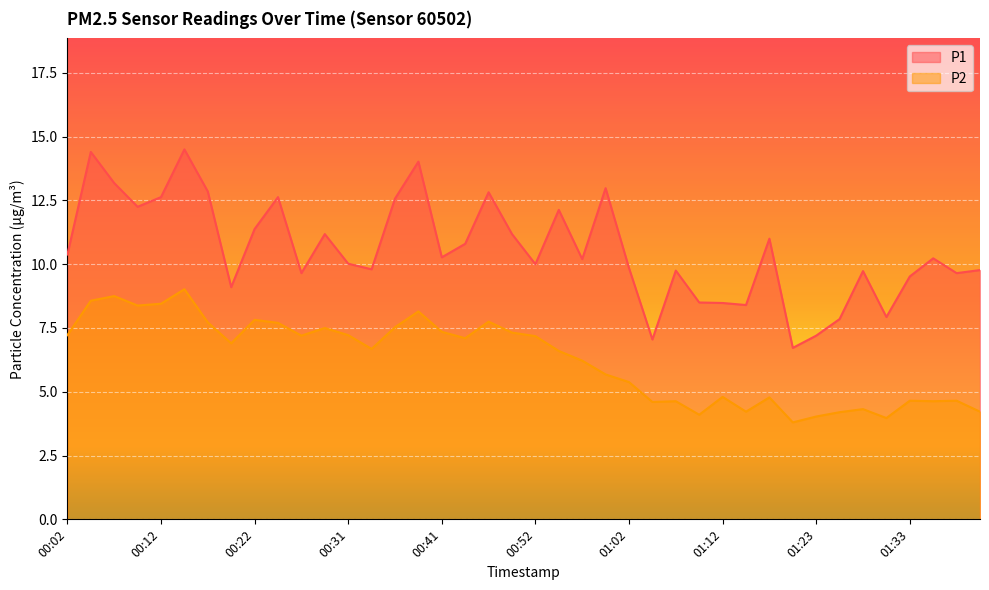

At 00:57, list the series in order from largest to smallest.

P1, P2